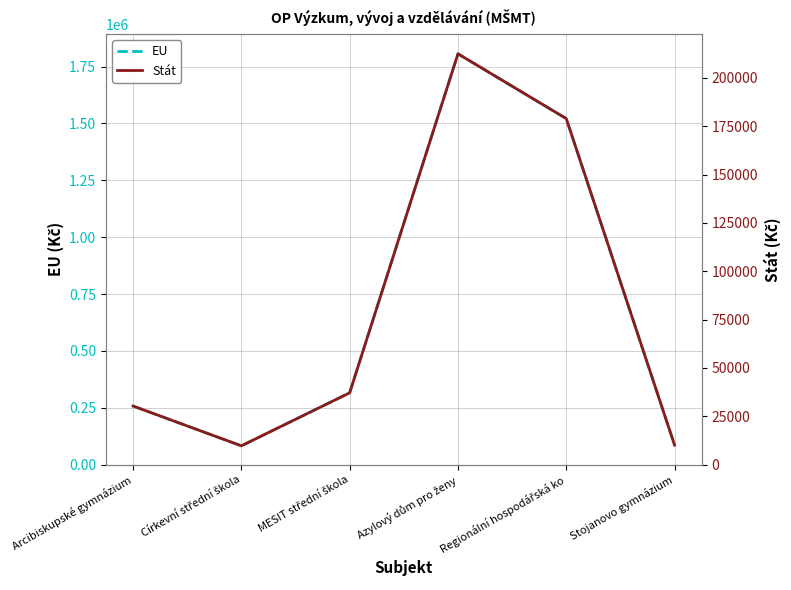

True or false: EU and Stát cross at least once.

False